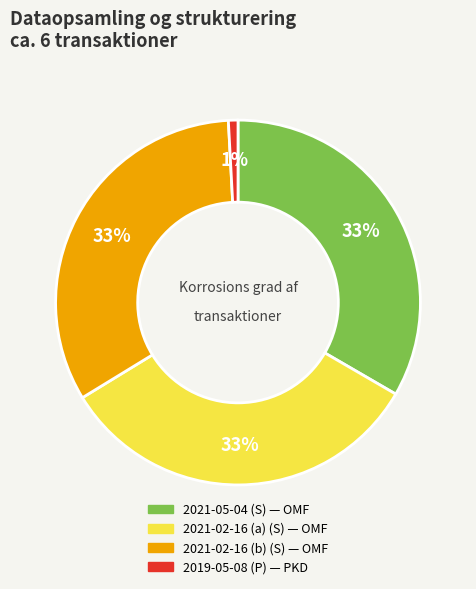

Is there any slice that represents more than half of the pie?

No